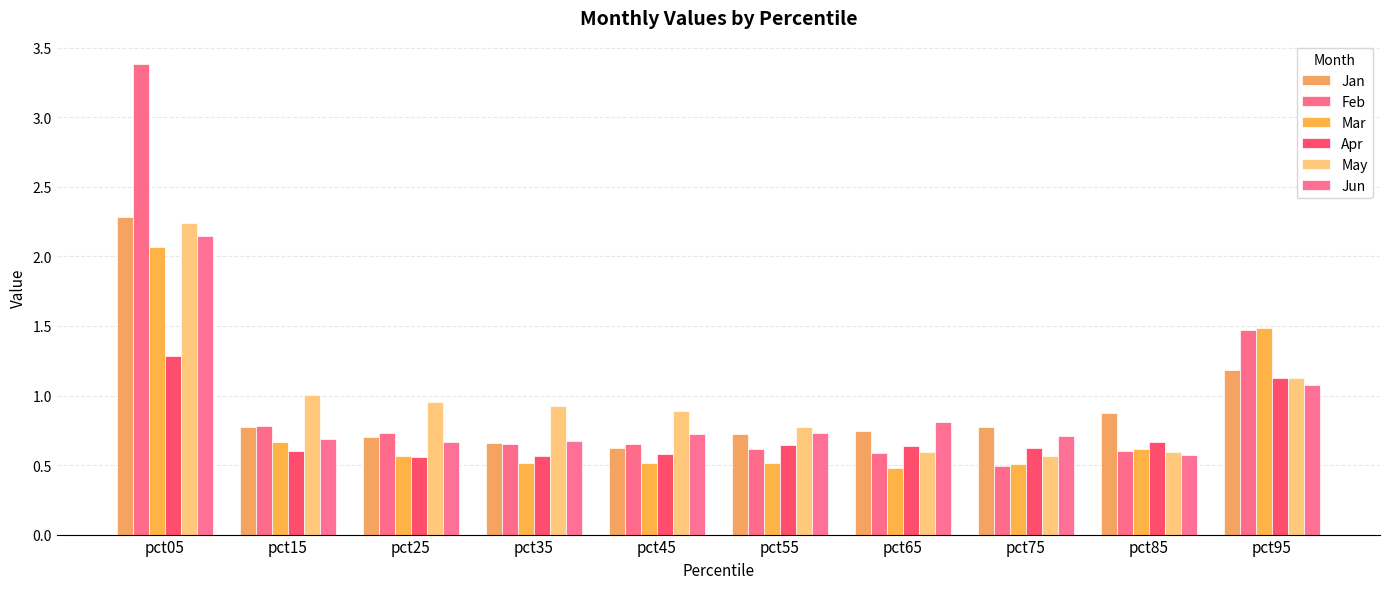

Rank the series at pct75 from lowest to highest value.

Feb, Mar, May, Apr, Jun, Jan